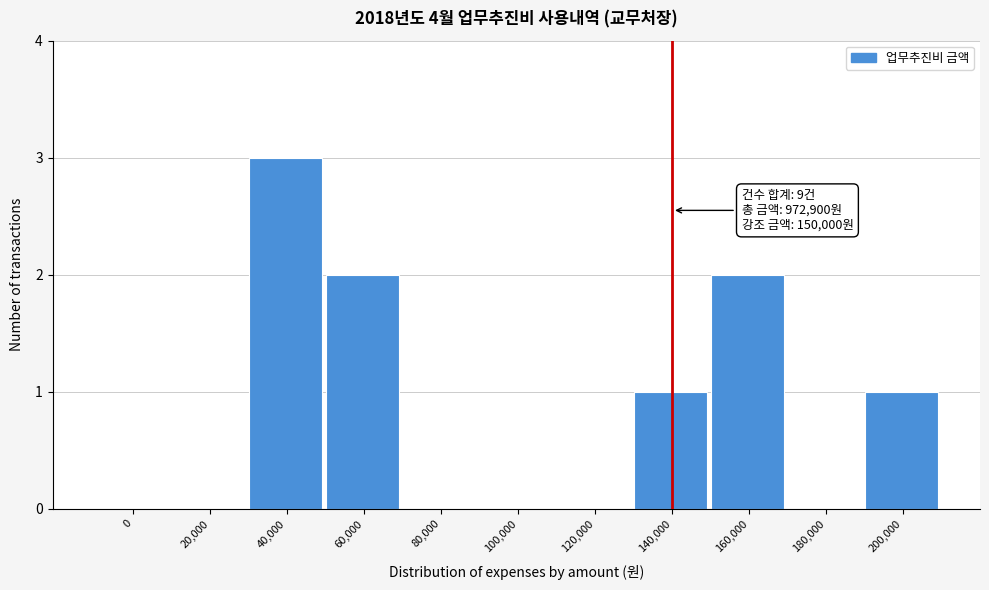

Reading right to left, list all the values displayed in this chart.

200,000=1	180,000=0	160,000=2	140,000=1	120,000=0	100,000=0	80,000=0	60,000=2	40,000=3	20,000=0	0=0